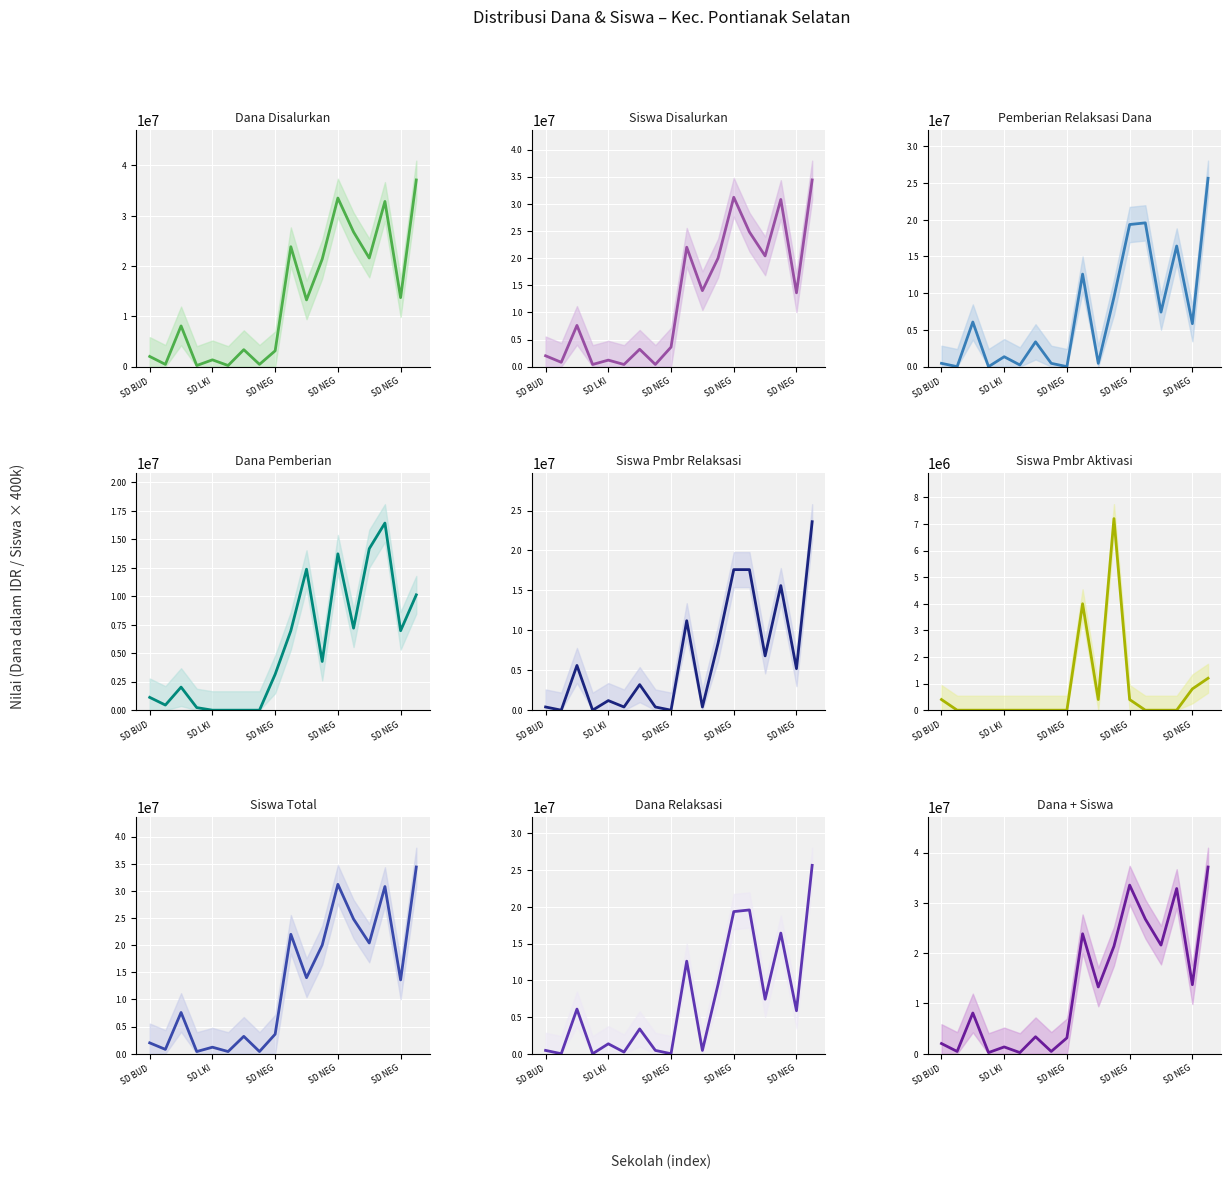

Which has a higher value, 14 or 9?

9